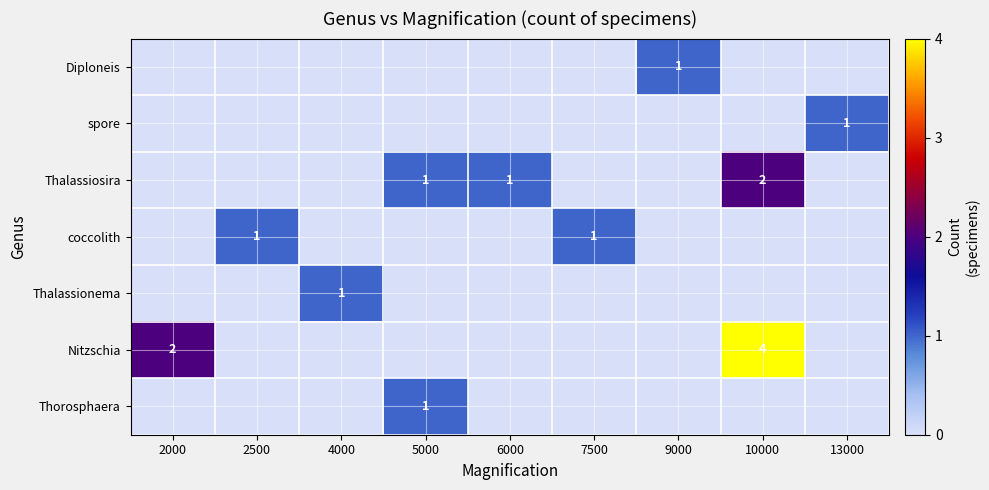

What is the greatest value displayed?

4